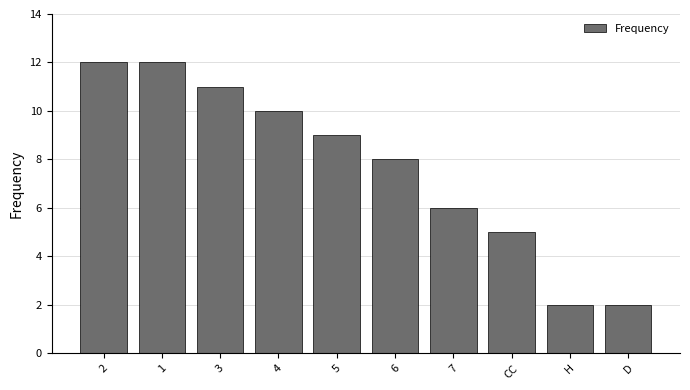

Approximately how many times larger is the value at 2 compared to 7?

2.0